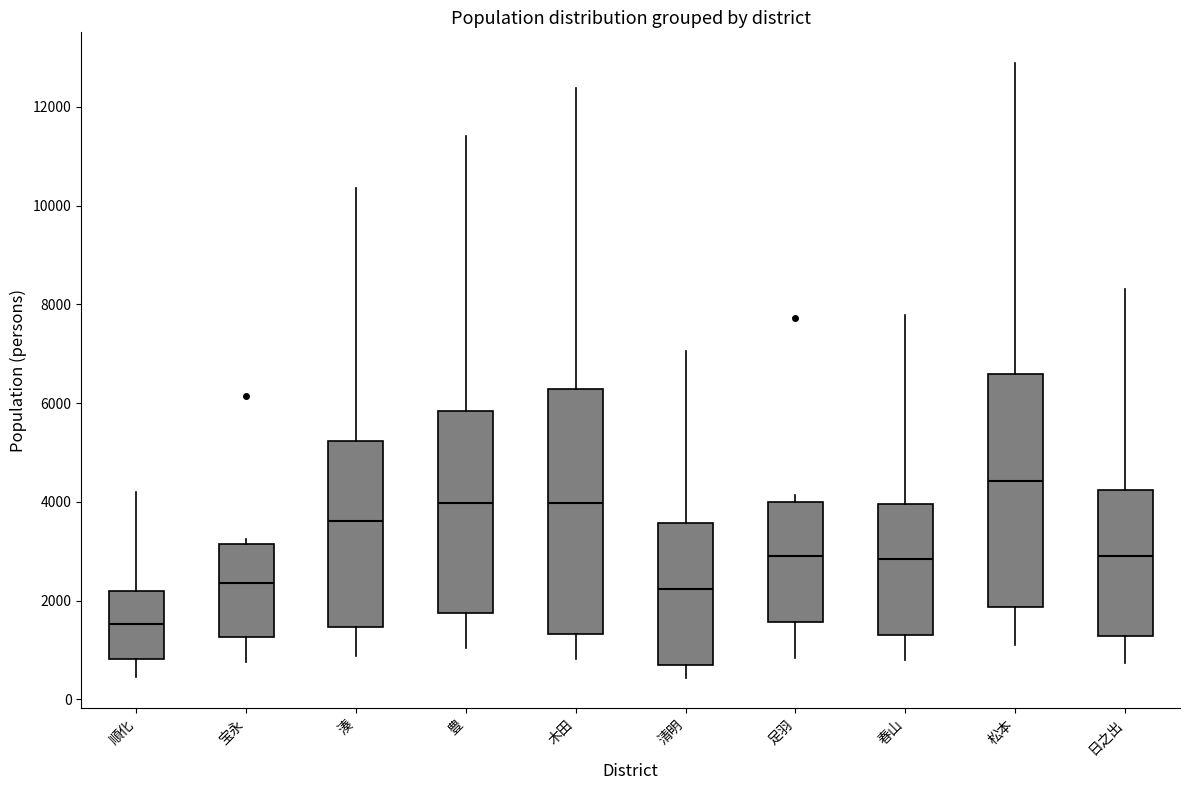

Which box has the lowest median line?

順化